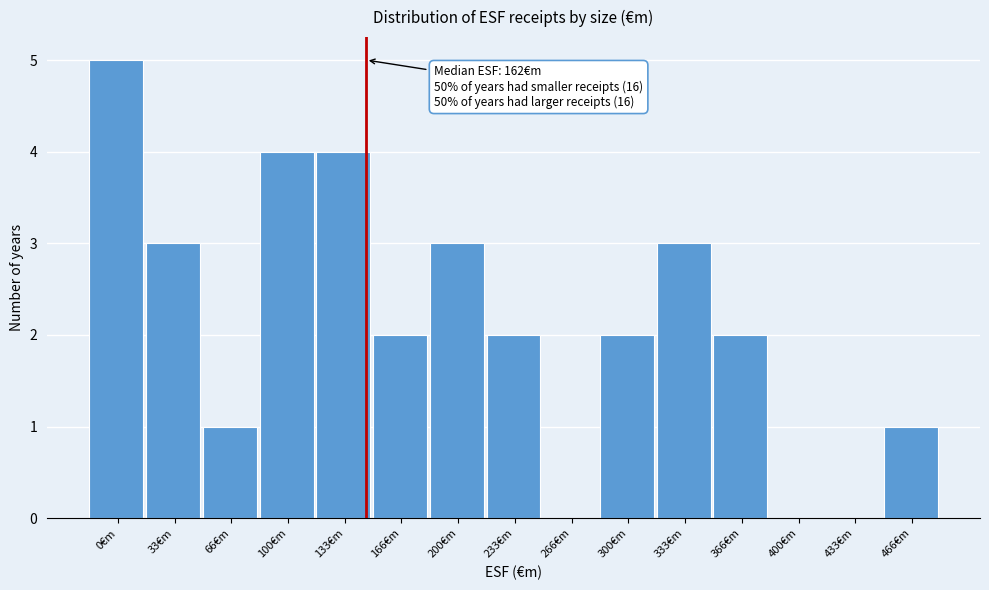

Reading left to right, extract all data points from this chart.

0€m=5	33€m=3	66€m=1	100€m=4	133€m=4	166€m=2	200€m=3	233€m=2	266€m=0	300€m=2	333€m=3	366€m=2	400€m=0	433€m=0	466€m=1